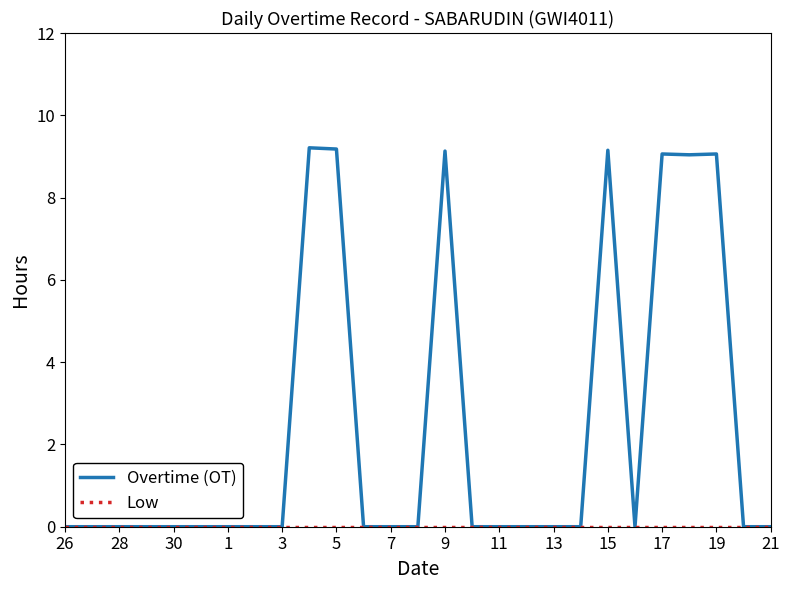

Which series has the largest range (max minus min)?

Overtime (OT)